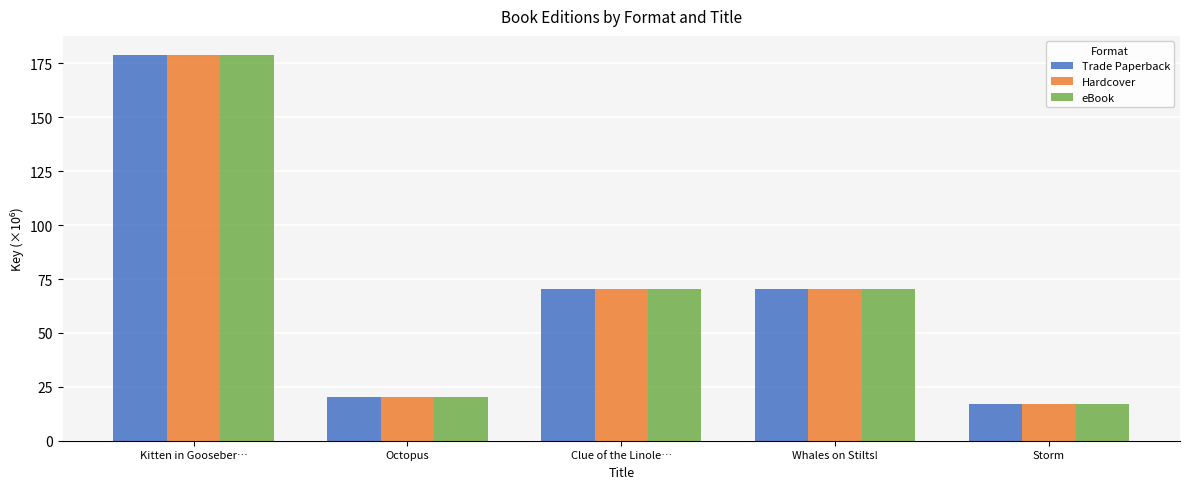

What is the approximate value of eBook at Octopus?

20.1